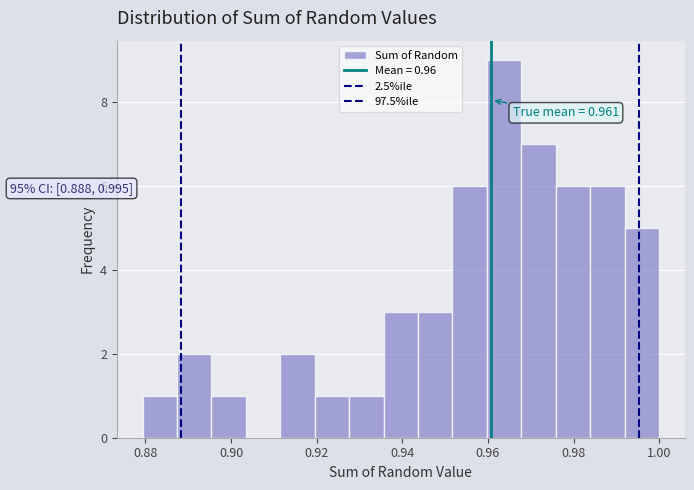

Which range on the x-axis has the tallest bar?

0.960 to 0.968